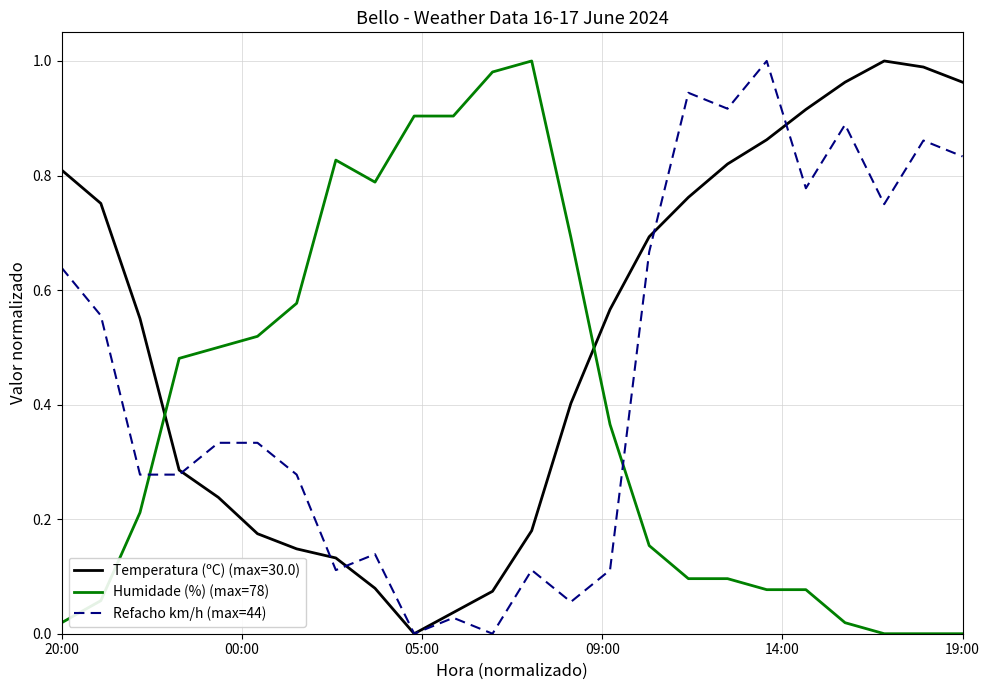

Which series has the largest total across all categories?

Temperatura (ºC) (max=30.0)